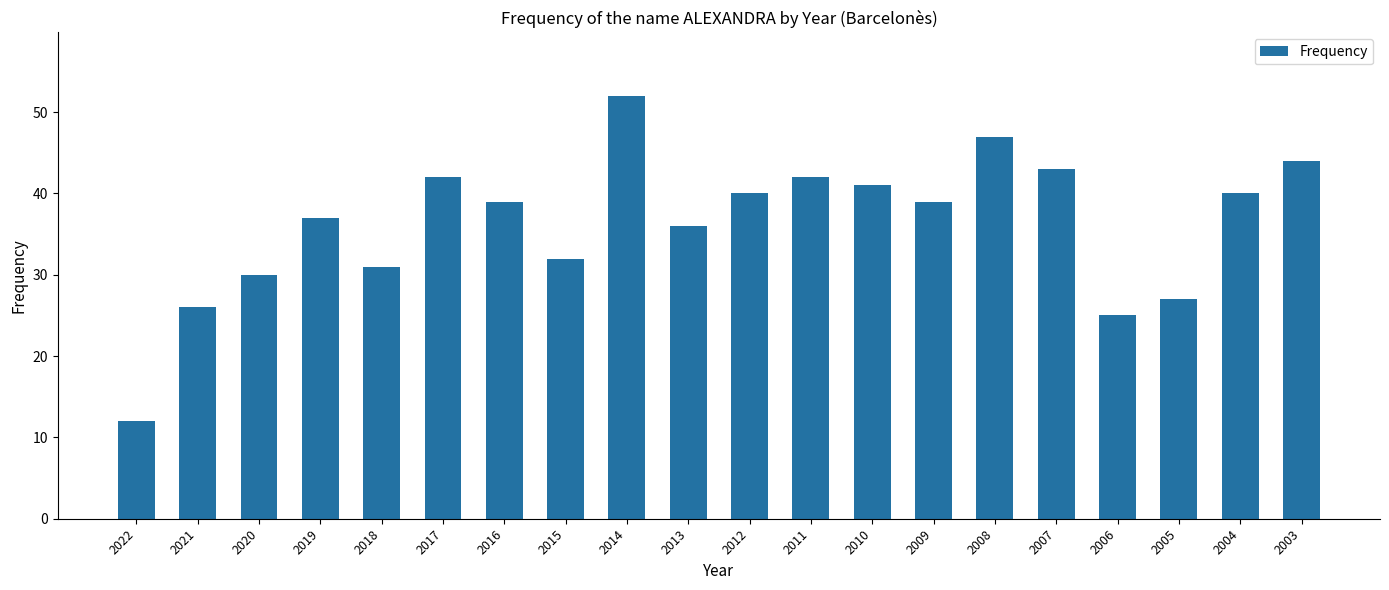

What is the value of the 1st bar from the left?

12